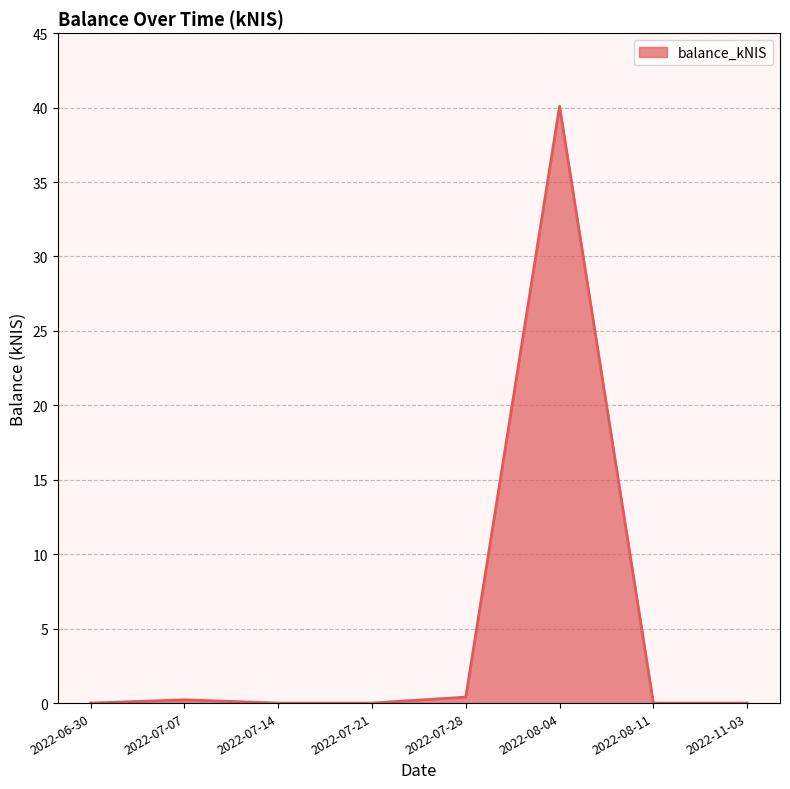

Reading left to right, what are all the values shown in this chart?

0.0	0.2	0.0	0.0	0.4	40.1	0.0	0.0